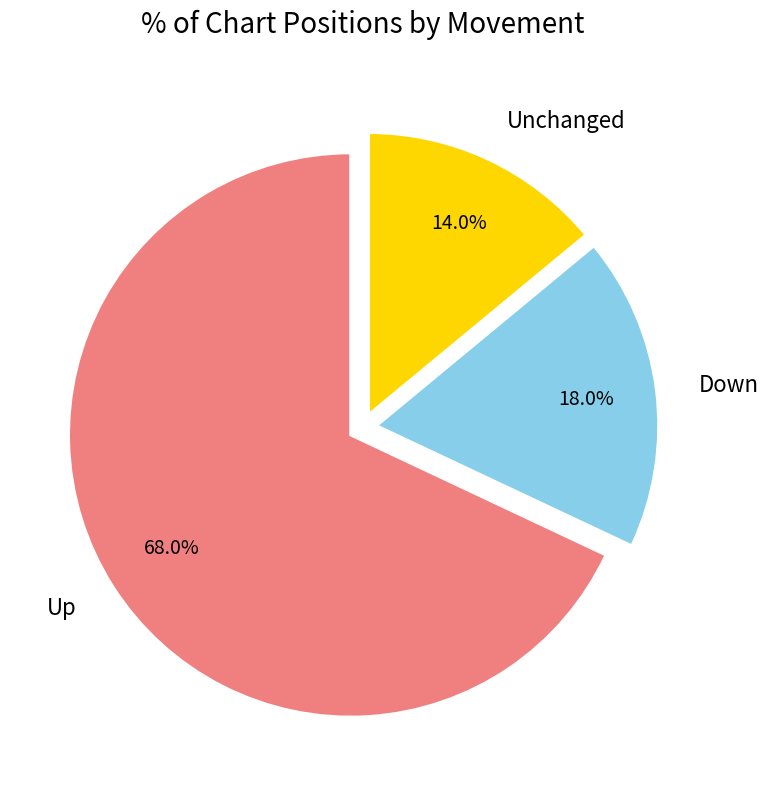

Rank the categories by value from lowest to highest.

Unchanged, Down, Up